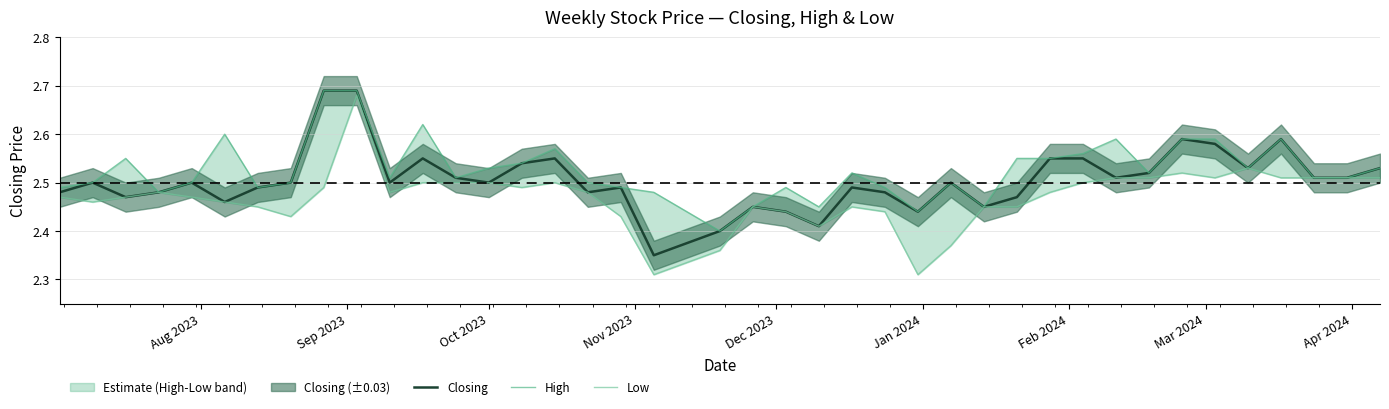

The High series shows 1.0 at 39. True or false?

False